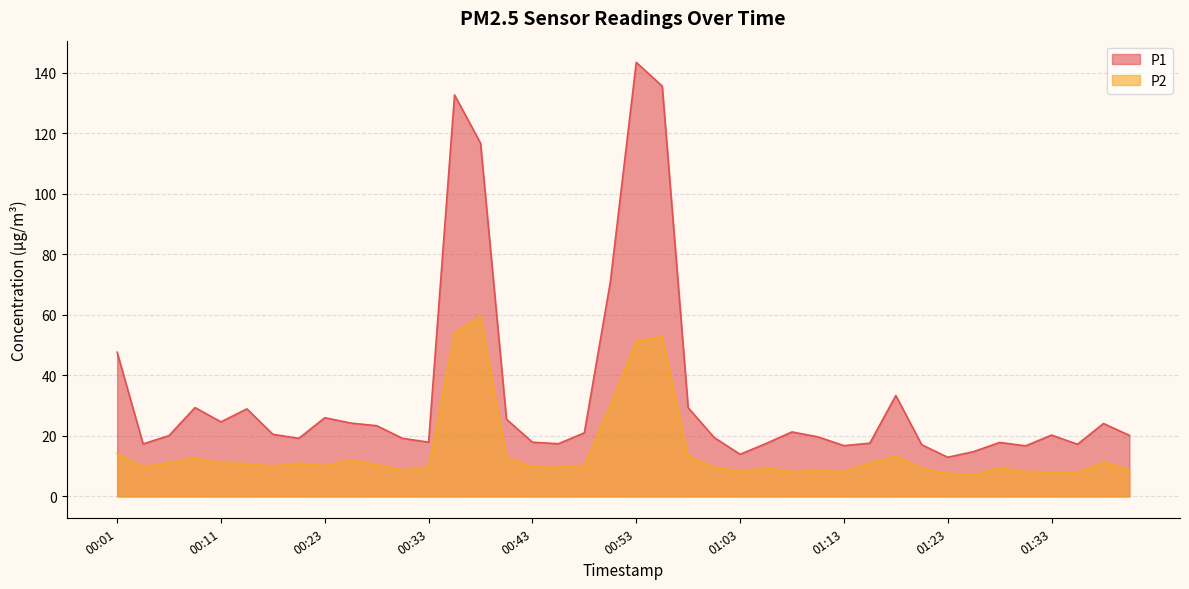

What is the lowest value of the P1 series?

12.9